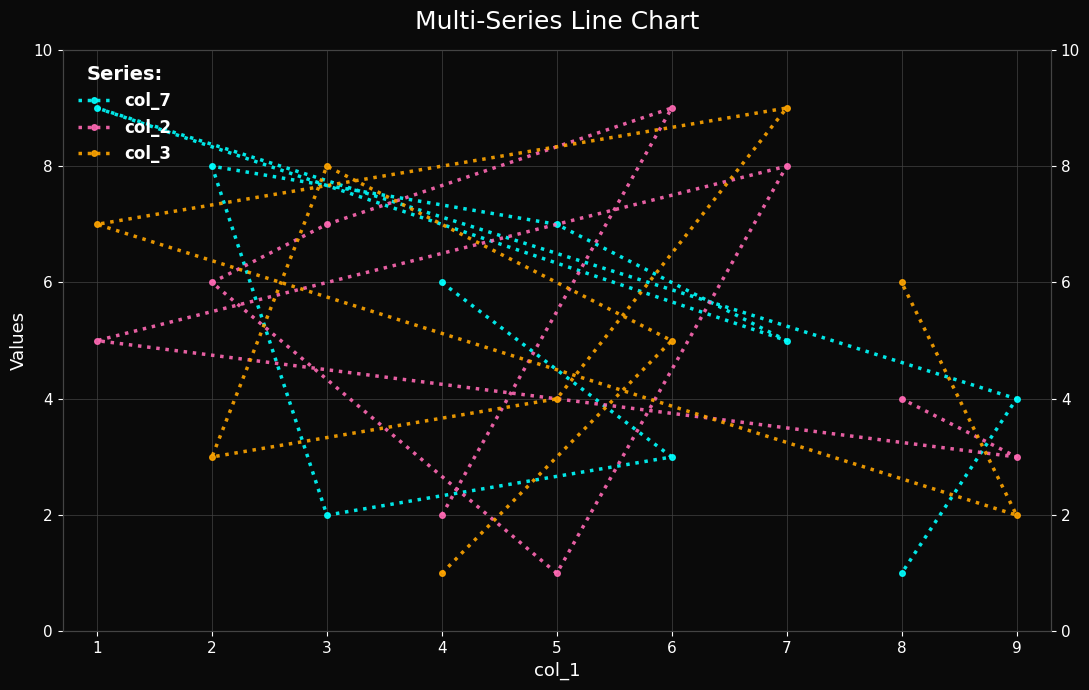

Where is the first local maximum for col_3?

3